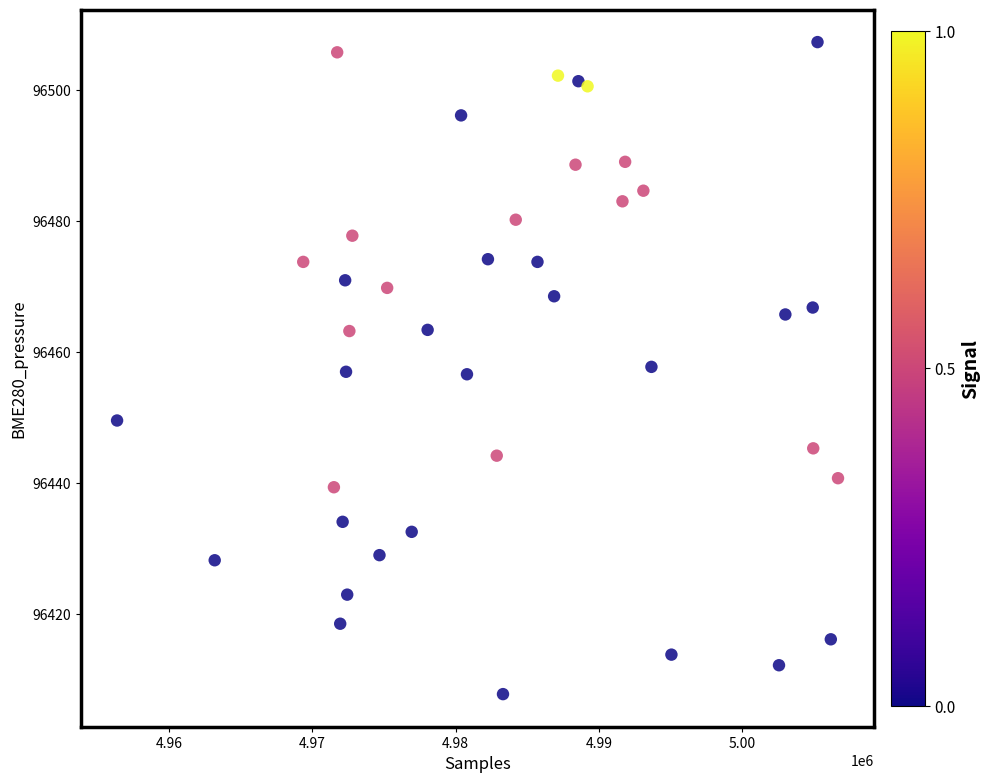

What is the range of Y values (max minus min)?

99.6